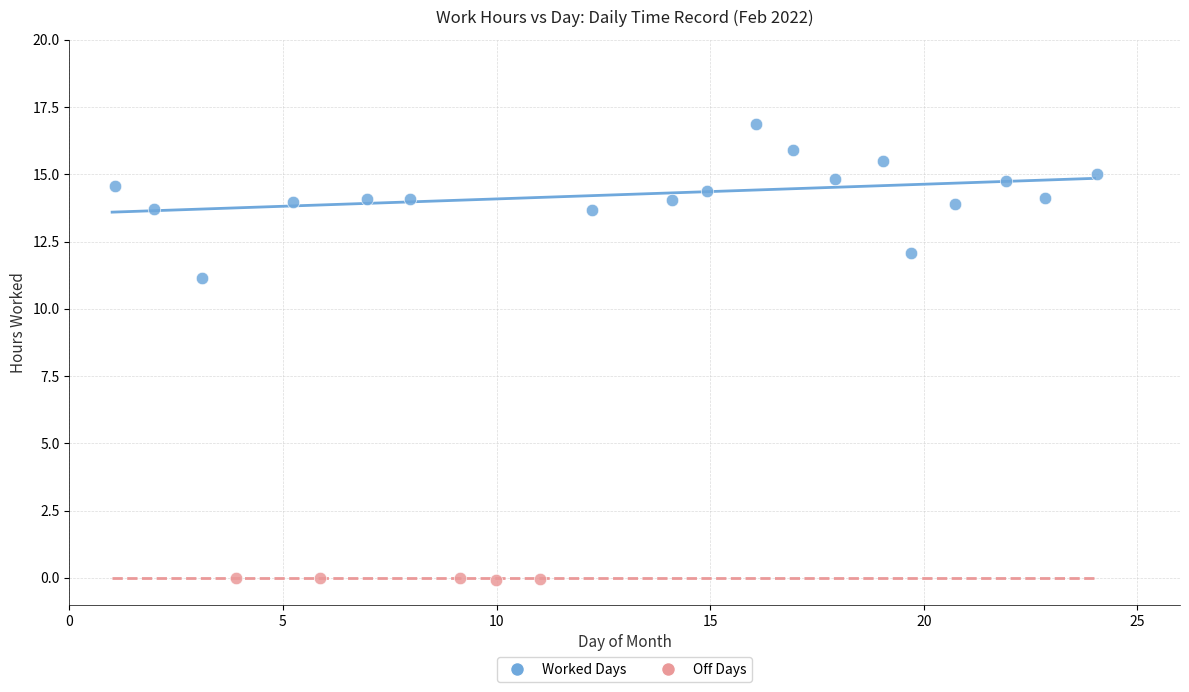

What are all the series names shown in the legend?

Worked Days, Off Days